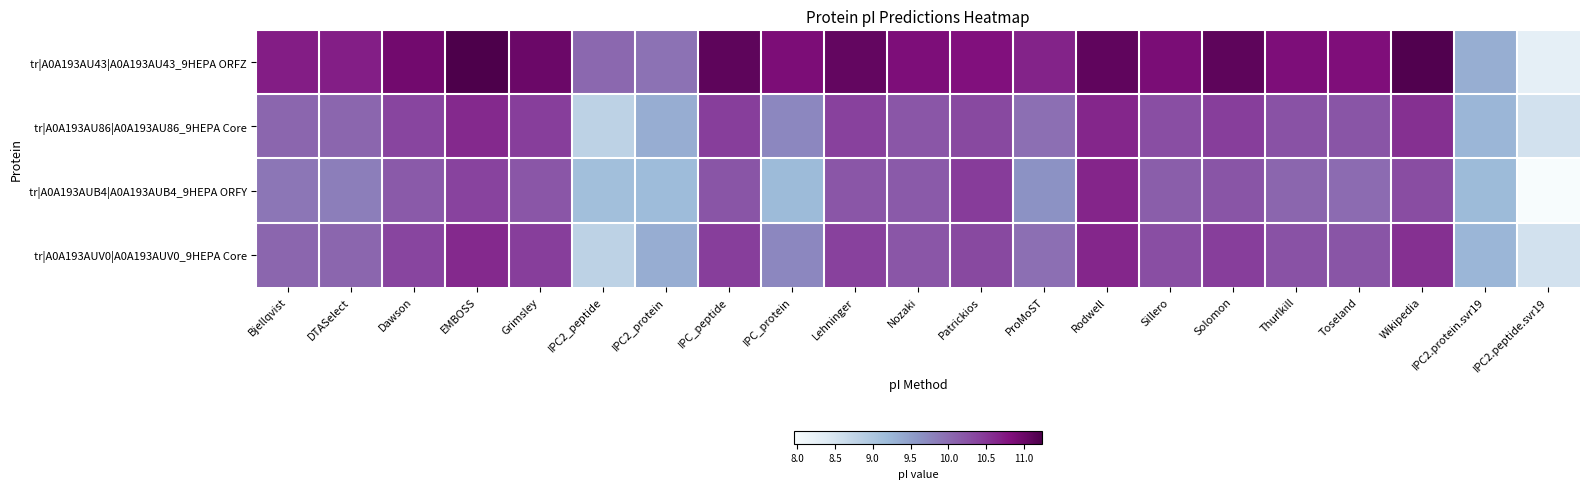

At which category does the chart reach its peak across all series?

EMBOSS